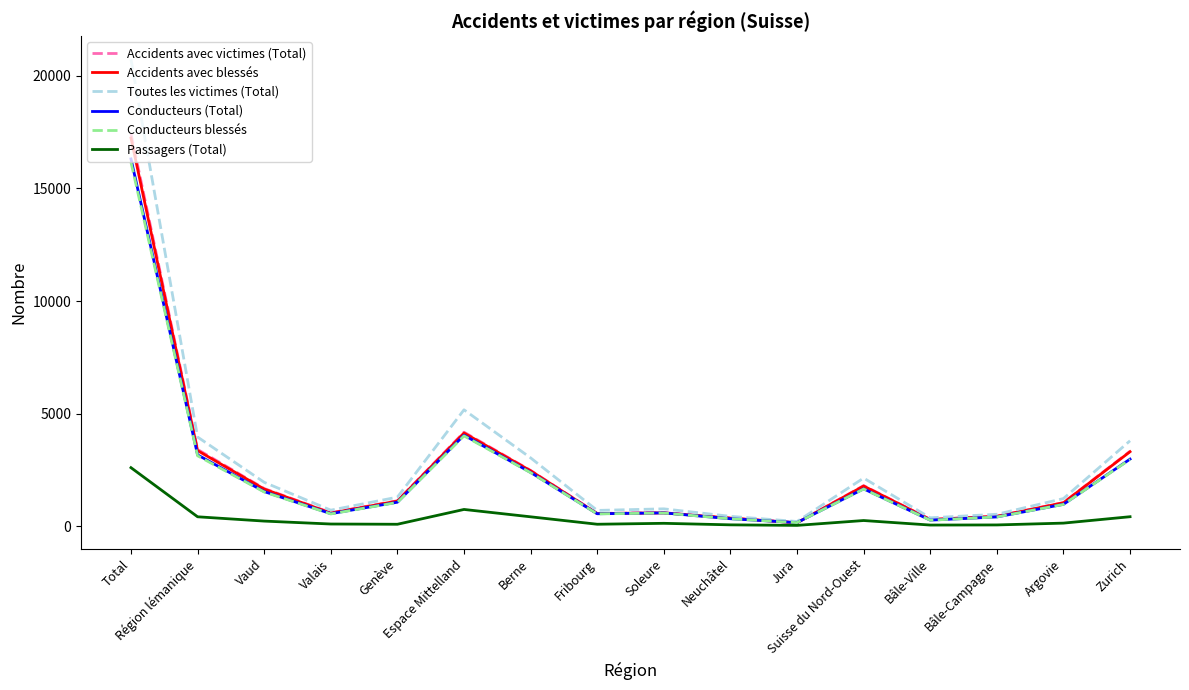

At which category does Toutes les victimes (Total) reach its first local valley?

Valais